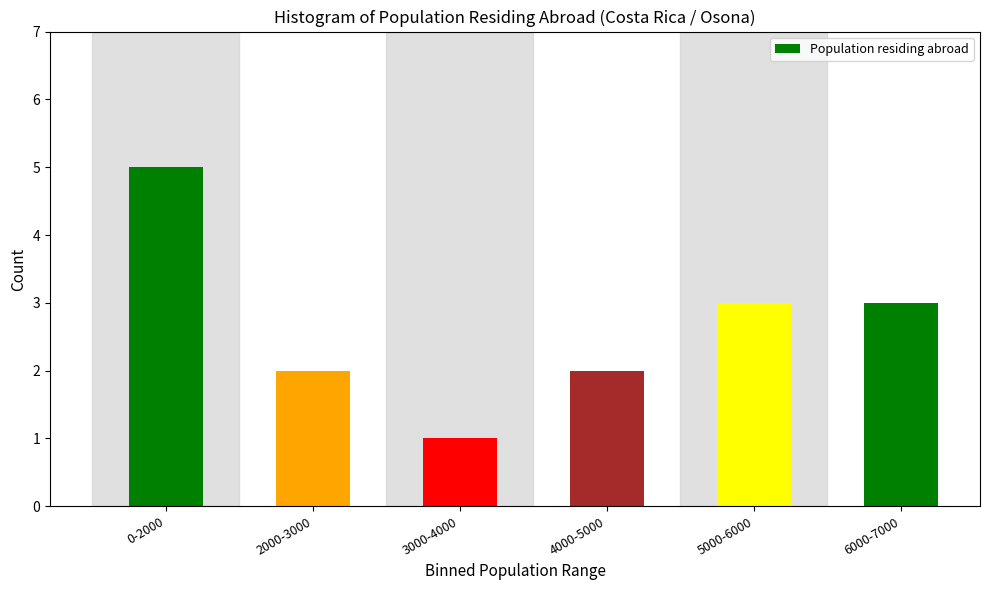

Reading left to right, transcribe all the data shown in this chart.

0-2000=5	2000-3000=2	3000-4000=1	4000-5000=2	5000-6000=3	6000-7000=3